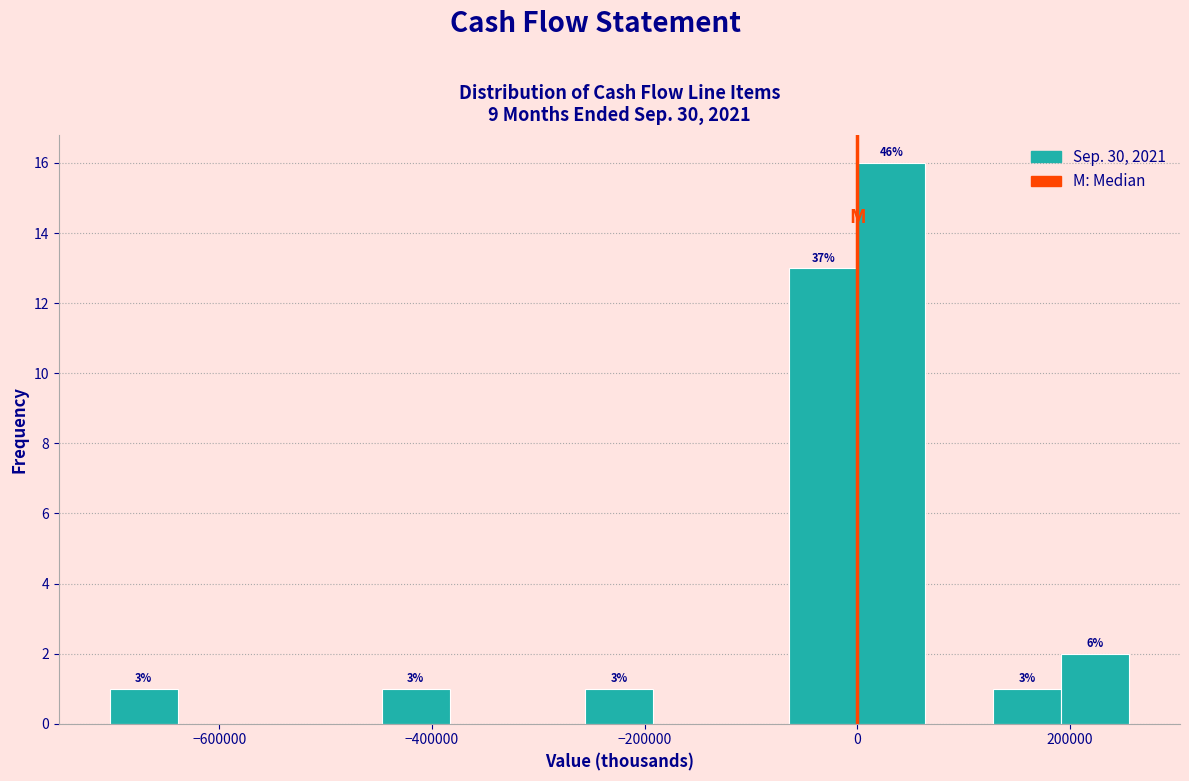

Read against the x-axis, roughly where is the centre of the tallest bar?

40000